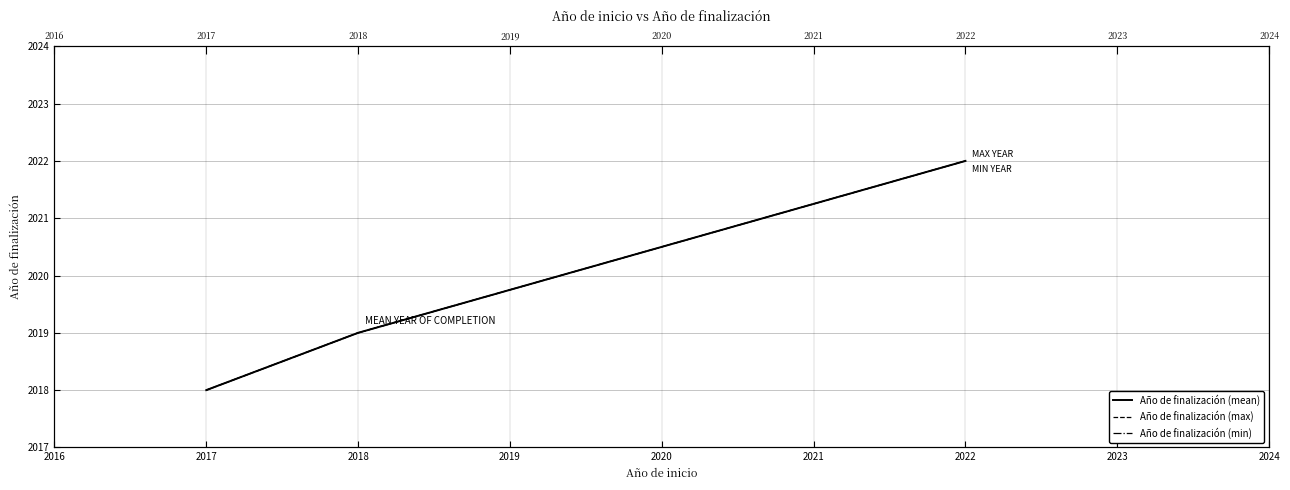

At which label does Año de finalización (min) reach its peak?

2022